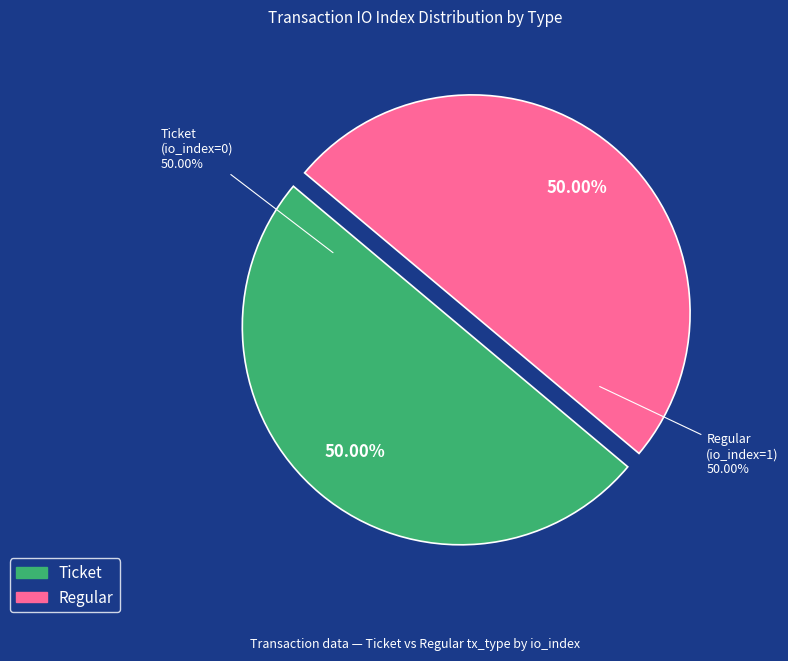

What is the majority slice?

Regular (io_index=1)